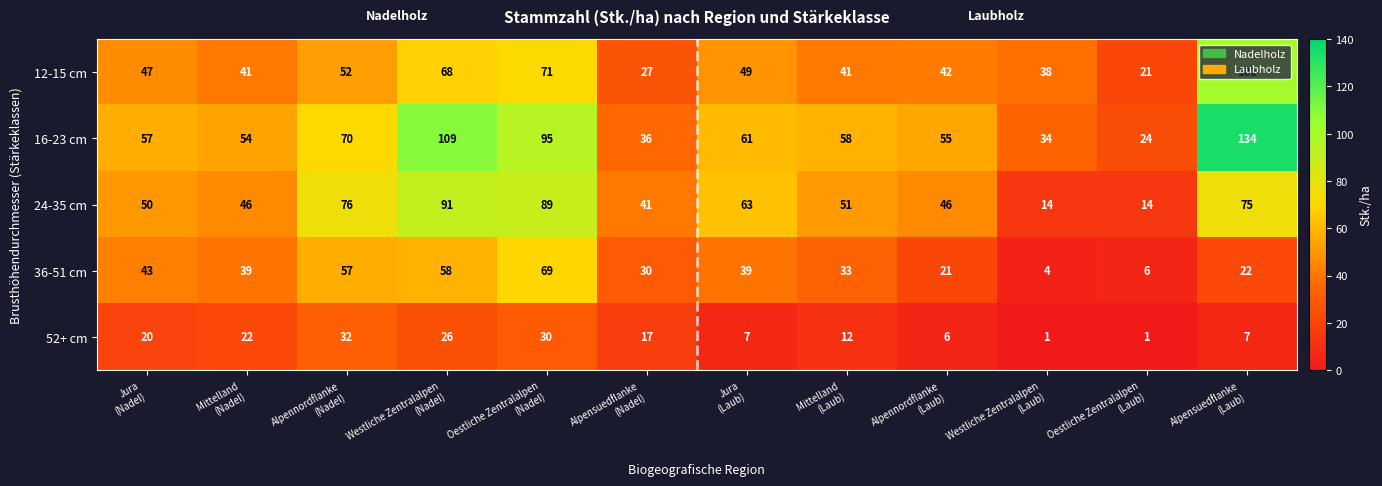

What is the average value of the 16-23 cm series?

66